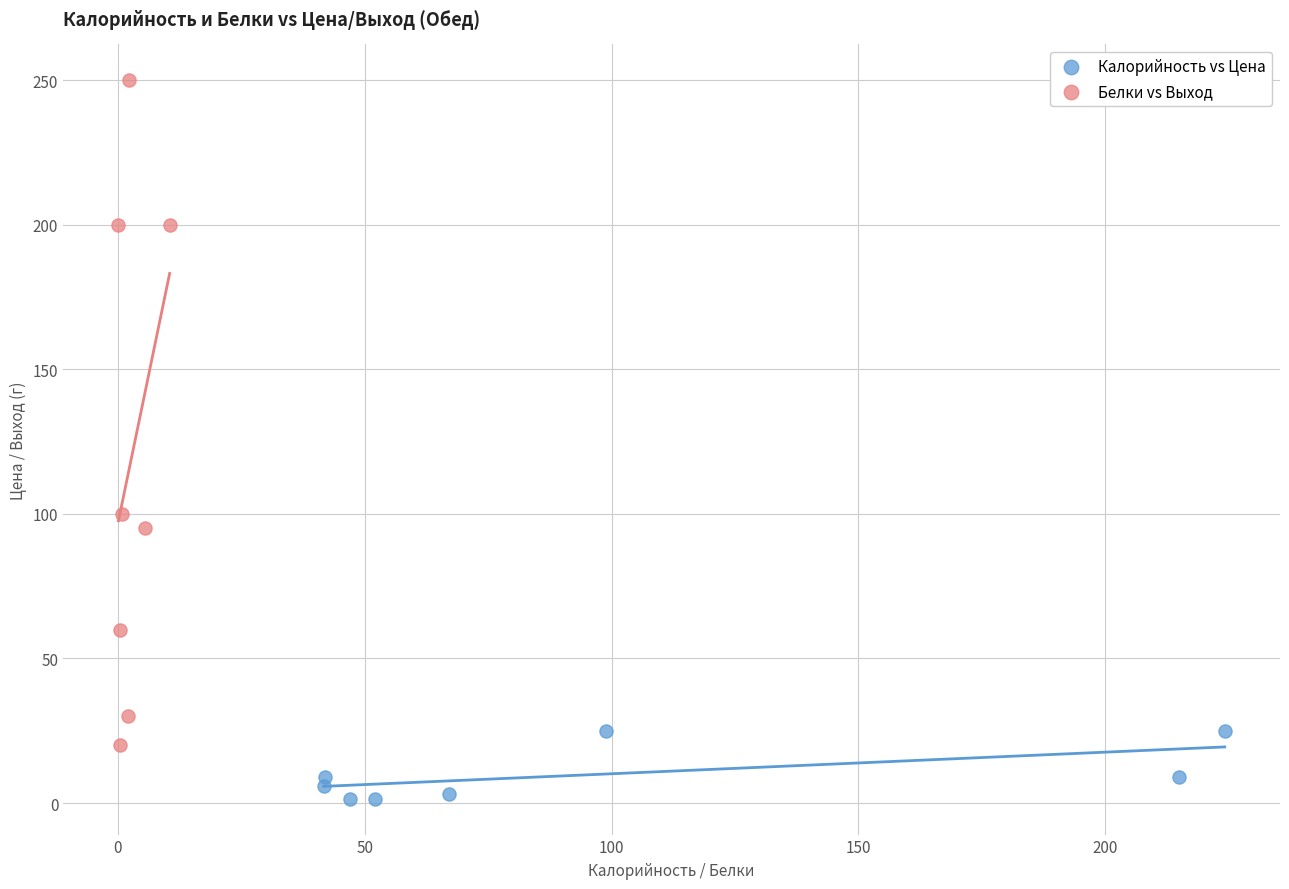

Which series has the largest Y range (max minus min)?

Белки vs Выход